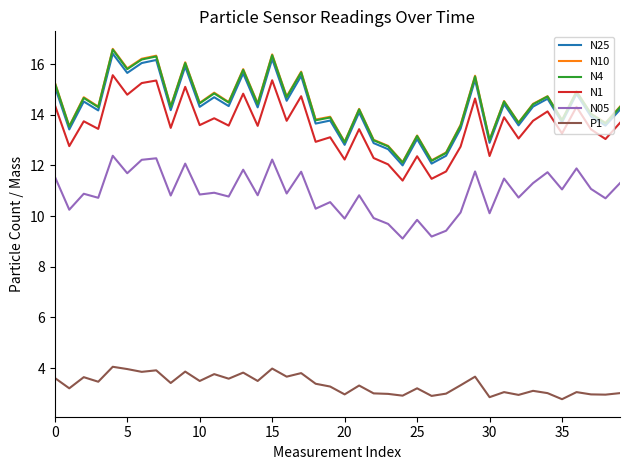

At how many categories does at least one series exceed 6?

40